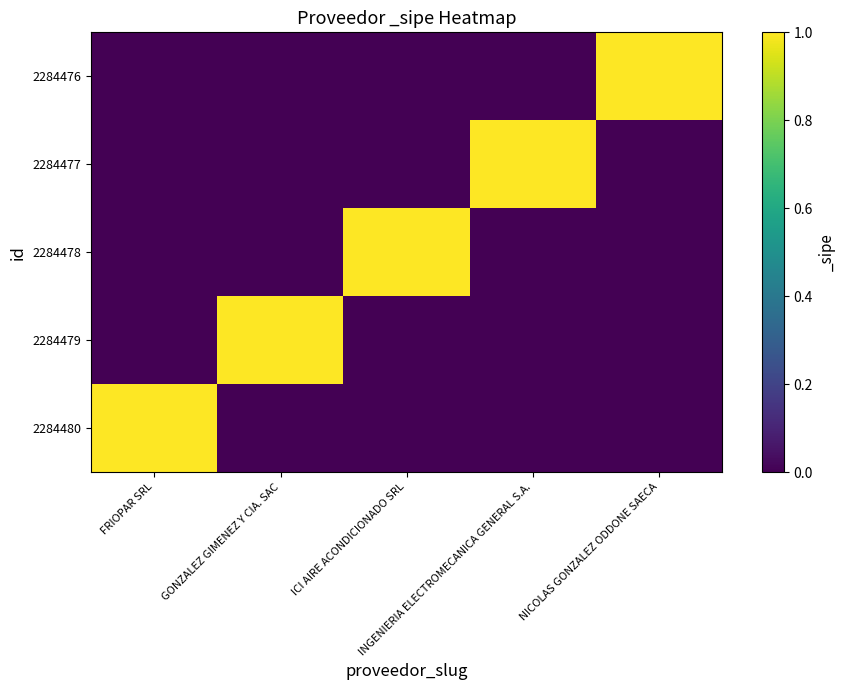

Rank the series by their maximum value, from highest to lowest.

2284476, 2284477, 2284478, 2284479, 2284480